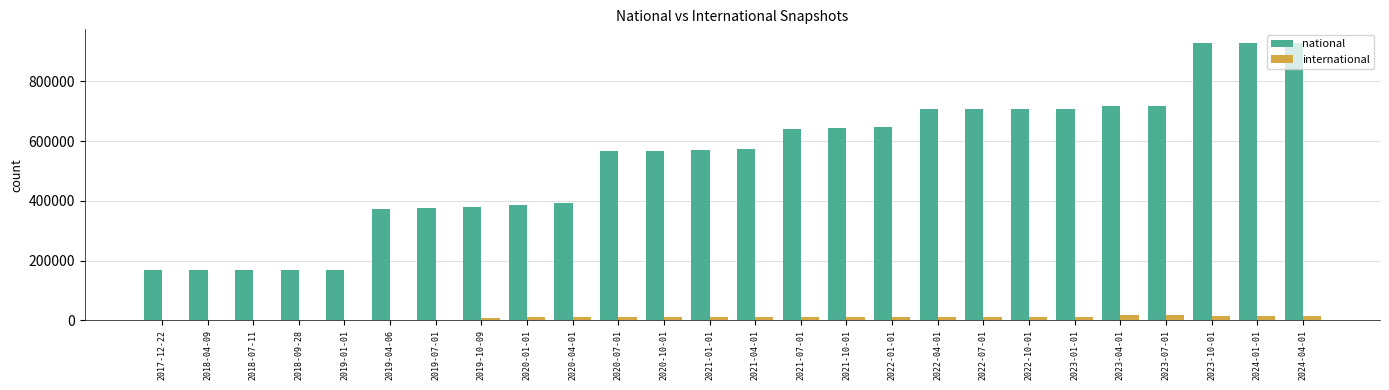

What is the maximum value for national?

927661